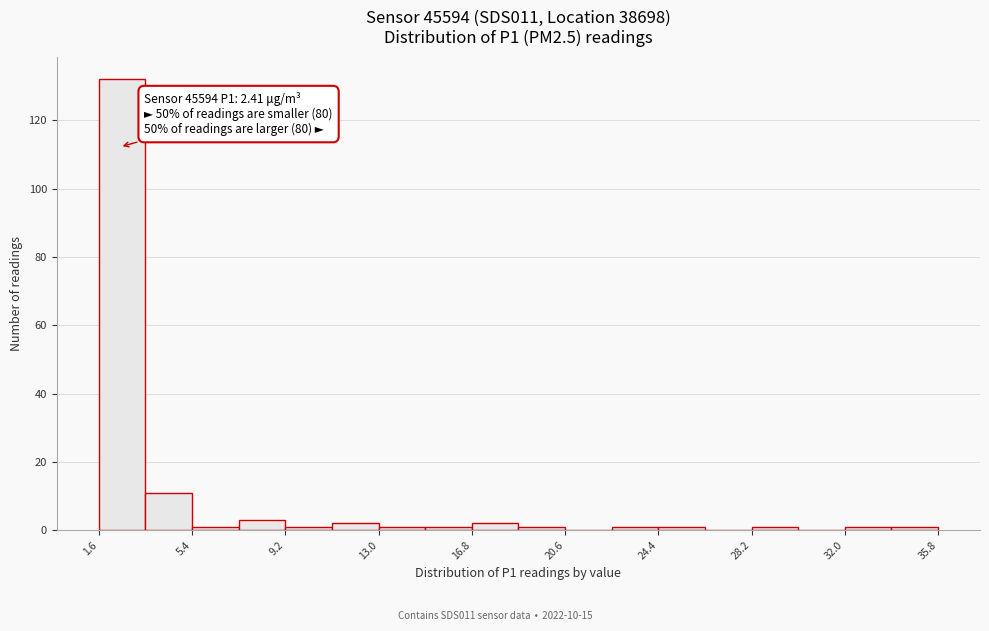

Around what value on the x-axis is the tallest bar? Give the approximate position of its centre, as read against the axis.

2.5